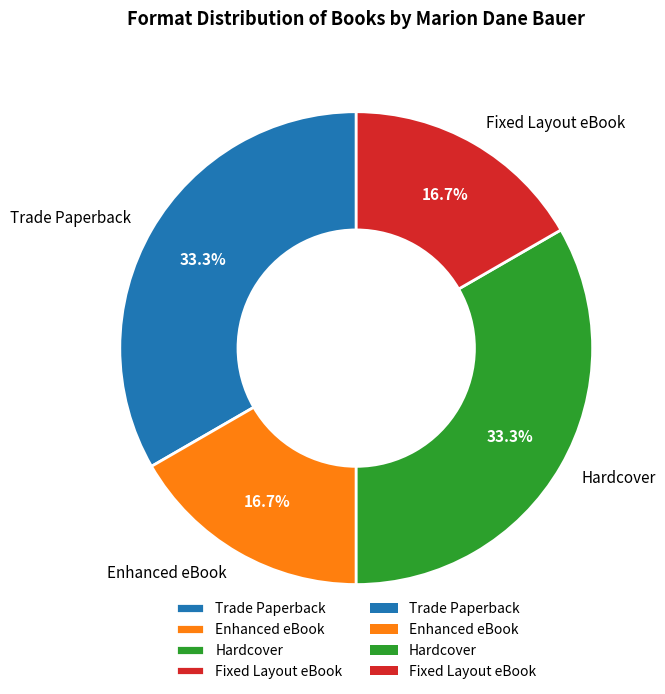

The Fixed Layout eBook slice represents 27% of the pie. True or false?

False